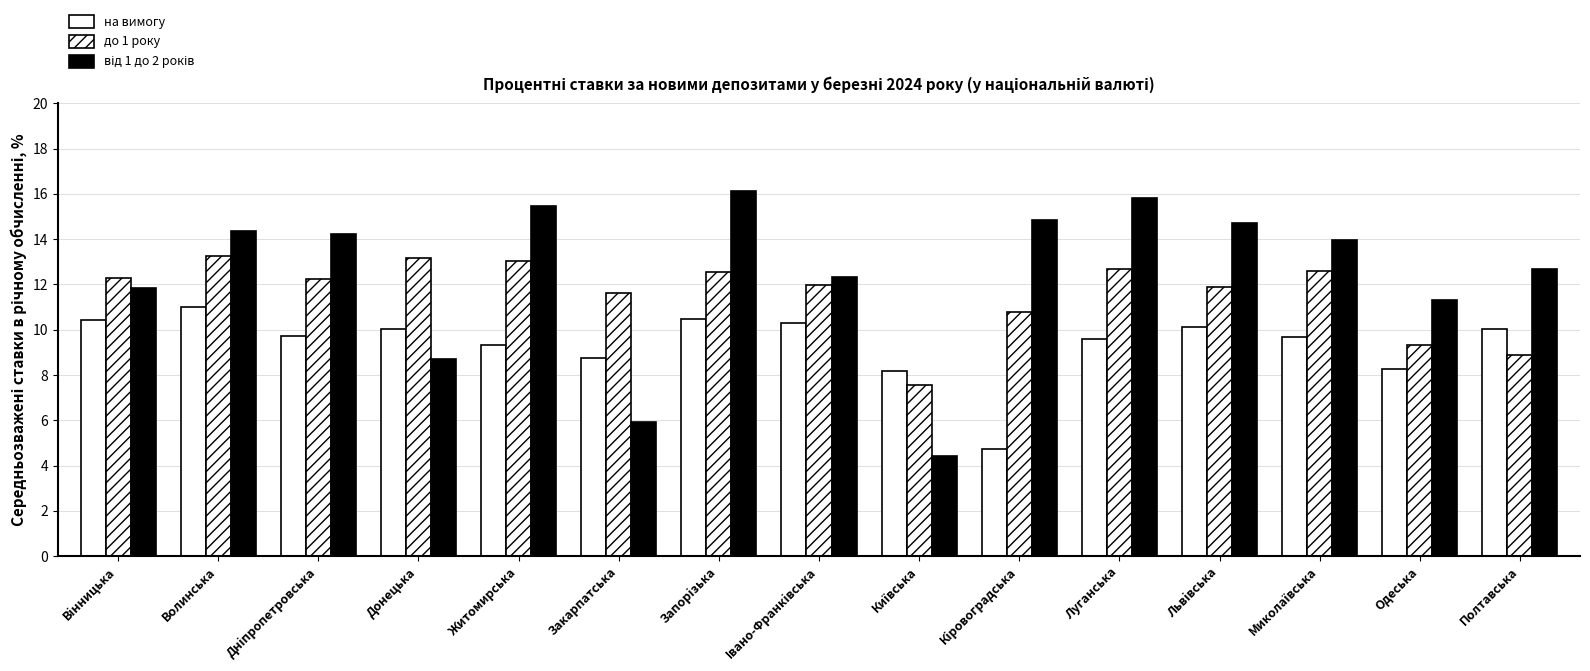

What is the difference between the highest and lowest values at Днiпропетровська?

4.5